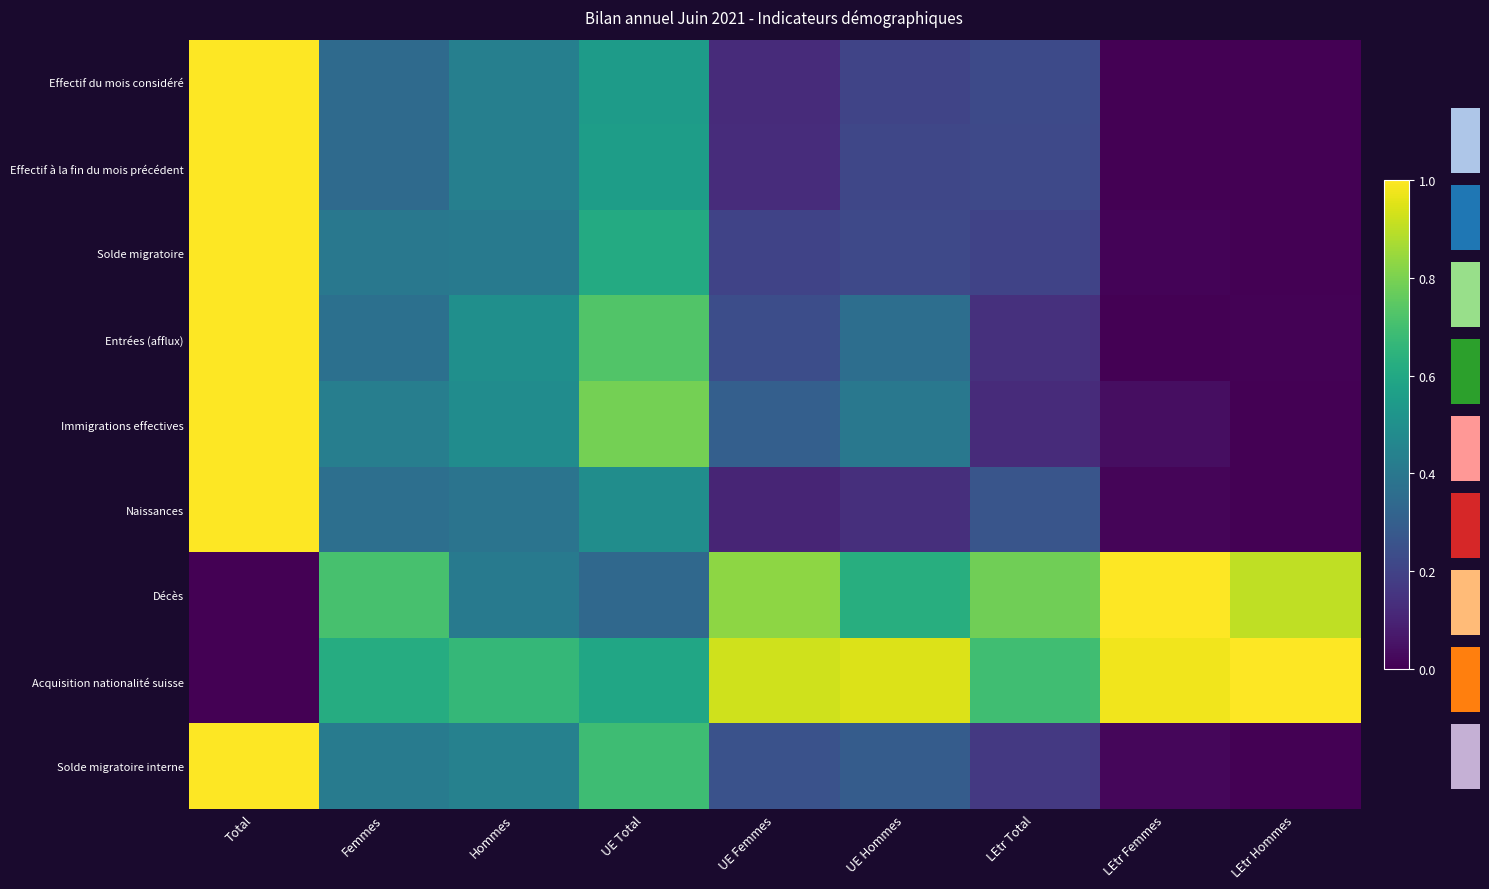

Is it true that Effectif du mois considéré equals 0.1 at UE Femmes?

False